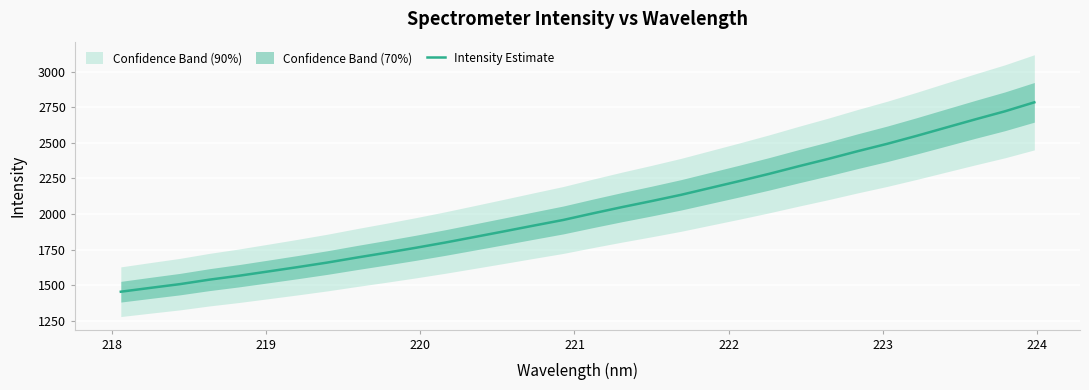

What is the minimum value for Intensity Estimate?

1454.2